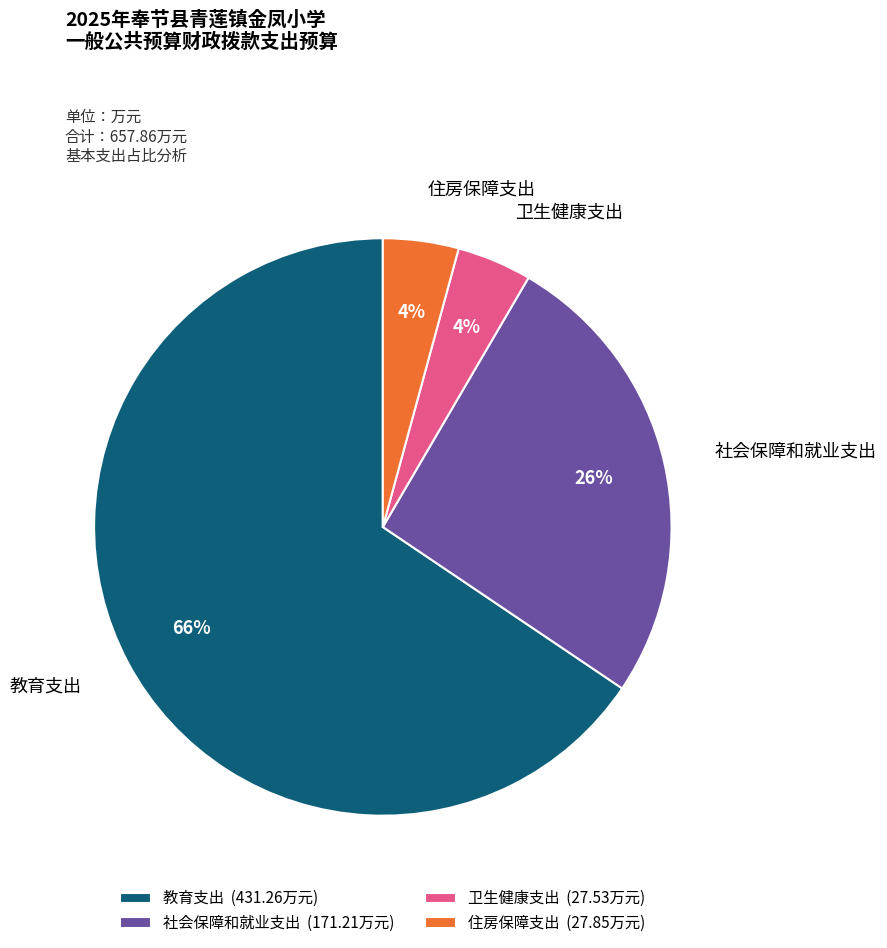

Which category accounts for the majority?

教育支出